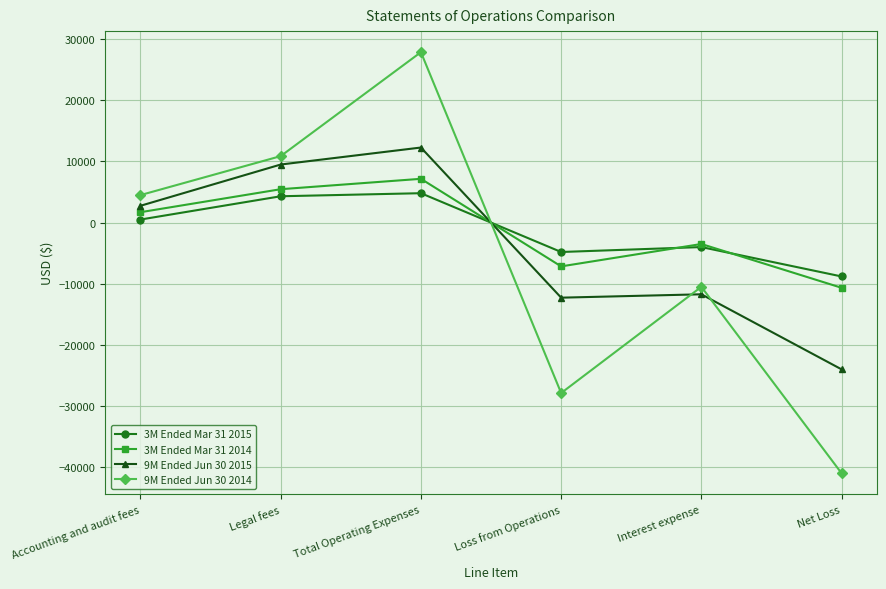

True or false: 9M Ended Jun 30 2014 and 9M Ended Jun 30 2015 cross at least once.

True